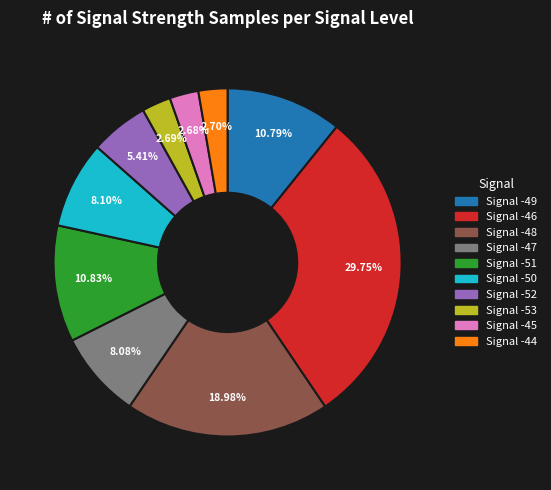

Does any single category account for the majority?

No